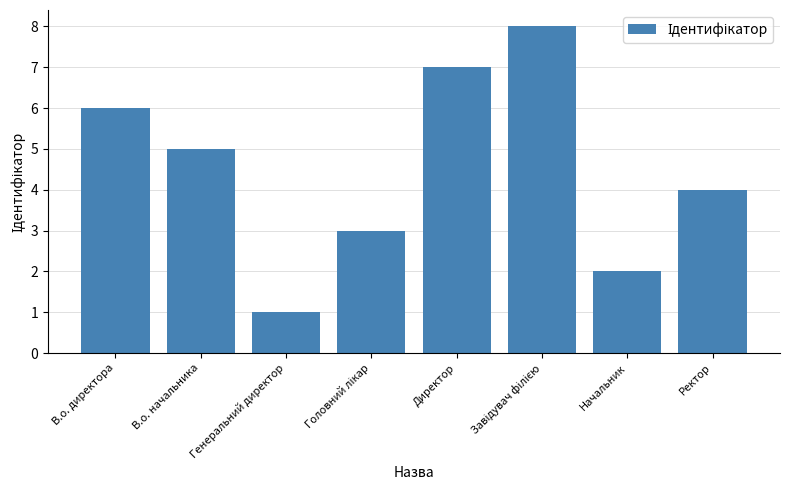

What is the minimum value shown in the chart?

1